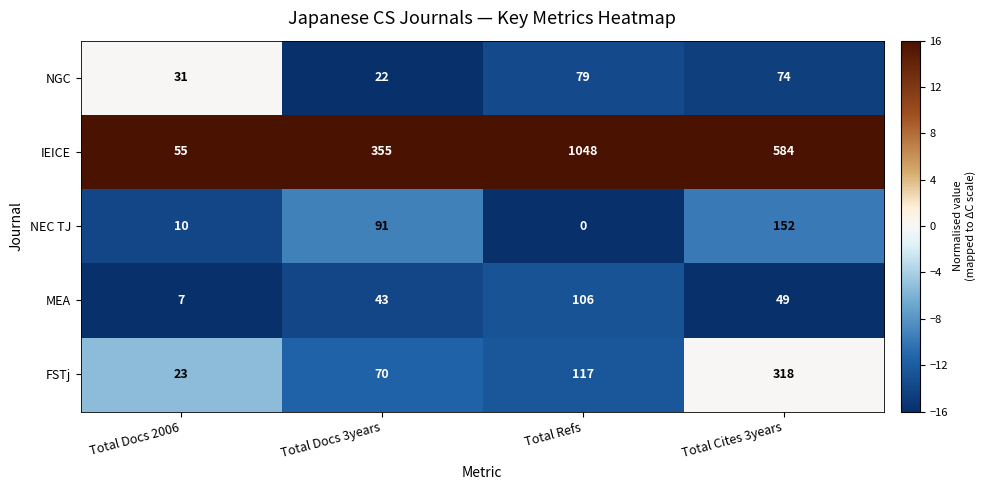

Reading left to right, transcribe all the data shown in this chart.

NGC: 31	22	79	74
IEICE: 55	355	1048	584
NEC TJ: 10	91	0	152
MEA: 7	43	106	49
FSTj: 23	70	117	318